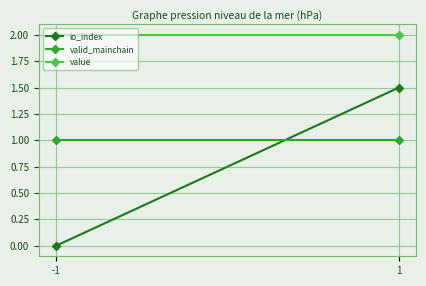

Reading left to right, extract all data points from this chart.

io_index: 0.0	1.5
valid_mainchain: 1.0	1.0
value: 2.0	2.0